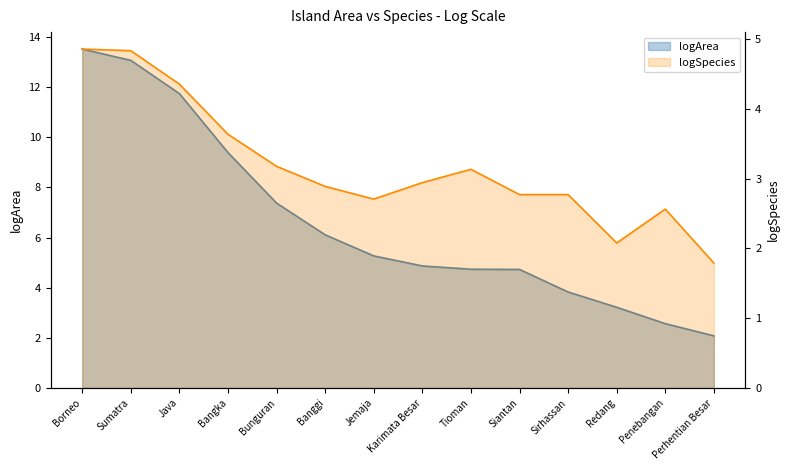

At which label is logArea closest to 7?

Bunguran